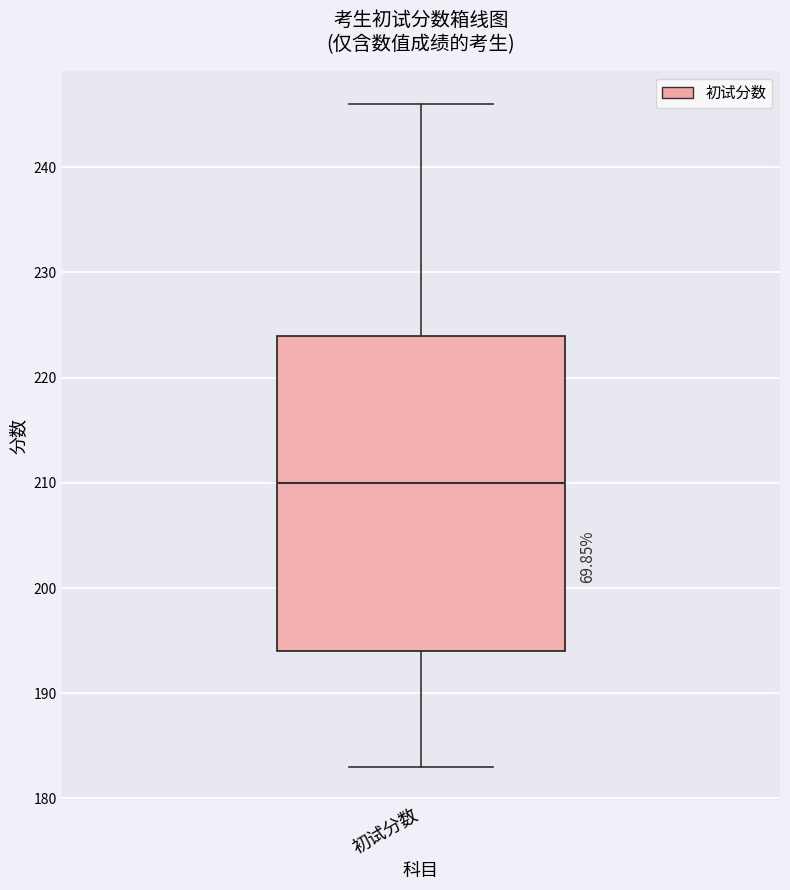

Transcribe this box plot: give where the median line is, the range the box spans, and where the two whiskers end, as read against the y-axis. The values are not printed on the chart, so give them approximately, as read against the axis.

median 210, box 194 to 224, whiskers 183 to 246